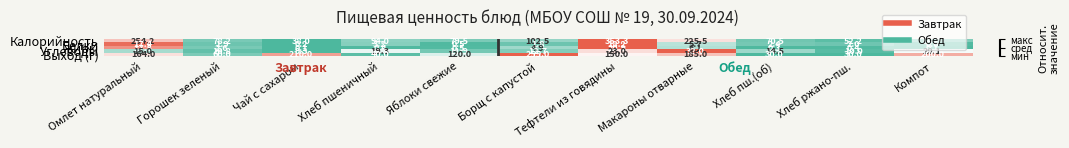

The Углеводы series shows 15.0 at Омлет натуральный. True or false?

True